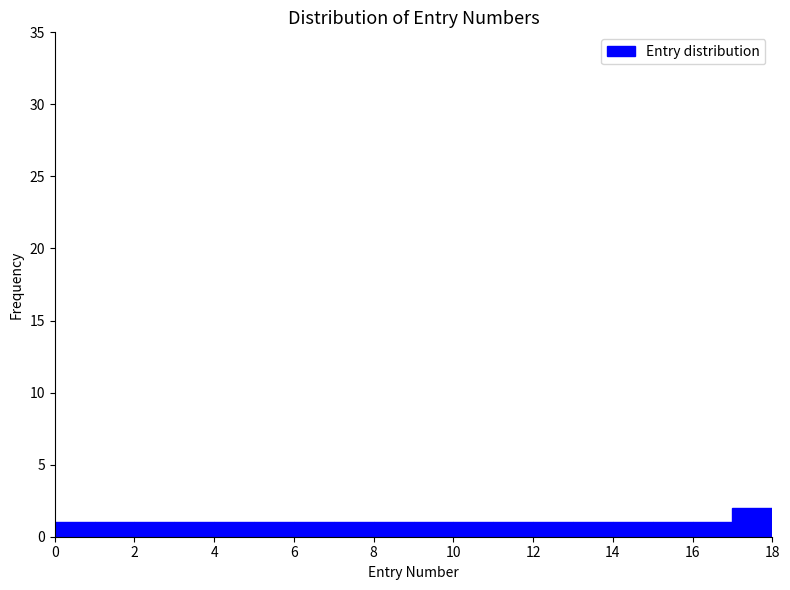

Reading left to right, list every bar in this chart as the range it spans on the x-axis followed by its height. The values are not printed on the chart, so give them approximately, as read against the axis.

0 to 1: 1
1 to 2: 1
2 to 3: 1
3 to 4: 1
4 to 5: 1
5 to 6: 1
6 to 7: 1
7 to 8: 1
8 to 9: 1
9 to 10: 1
10 to 11: 1
11 to 12: 1
12 to 13: 1
13 to 14: 1
14 to 15: 1
15 to 16: 1
16 to 17: 1
17 to 18: 2